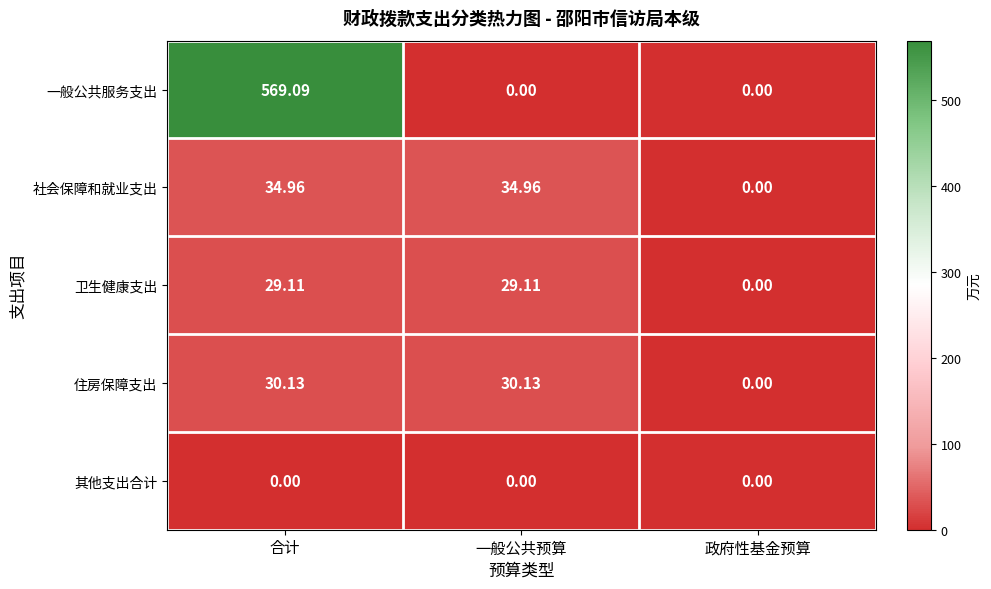

Where is 卫生健康支出 nearest to the value 14?

政府性基金预算